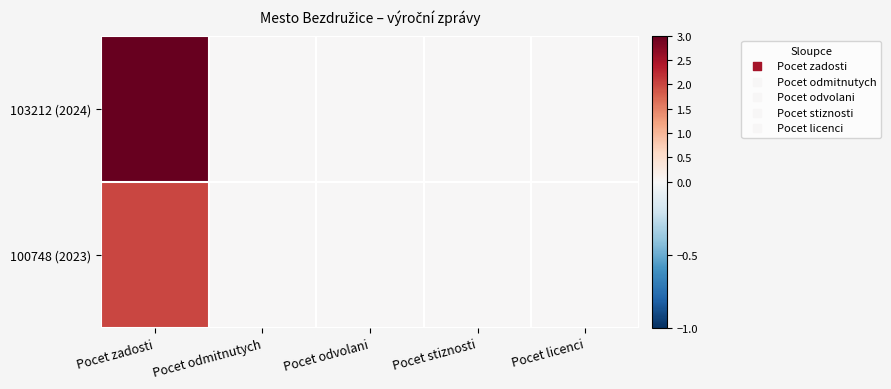

Which has a higher value, Pocet odmitnutych or Pocet zadosti?

Pocet zadosti